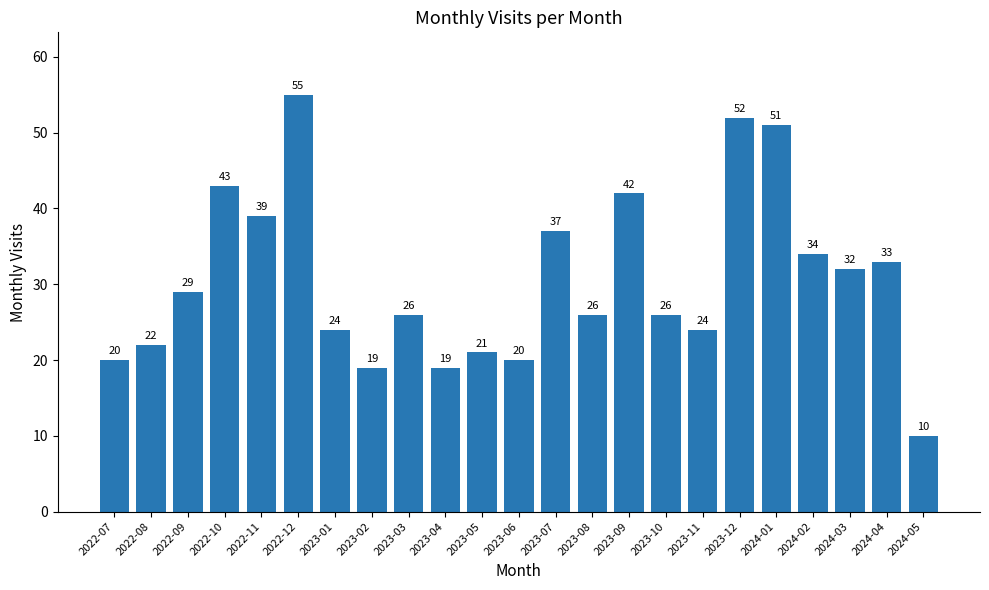

How many data points does each series have?

23